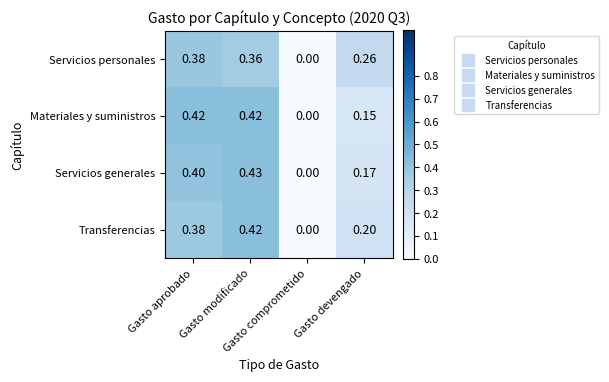

What is the maximum value shown in the chart?

0.4